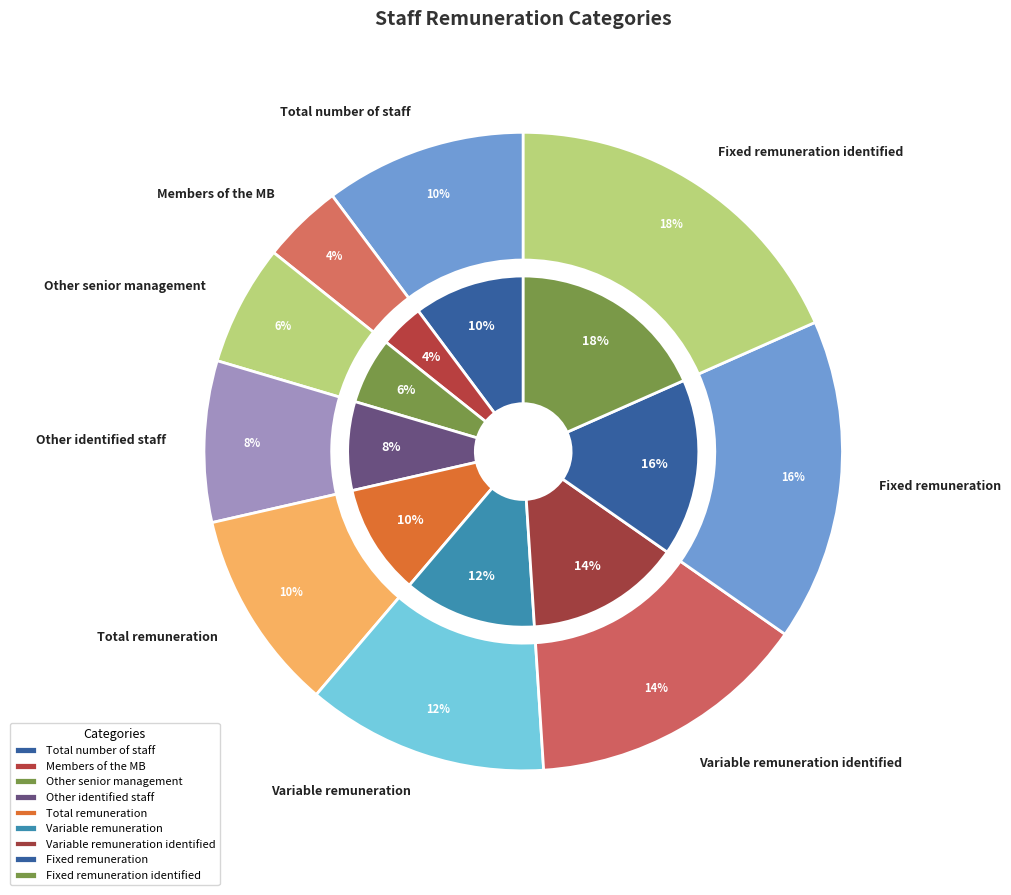

Does any single category account for the majority?

No